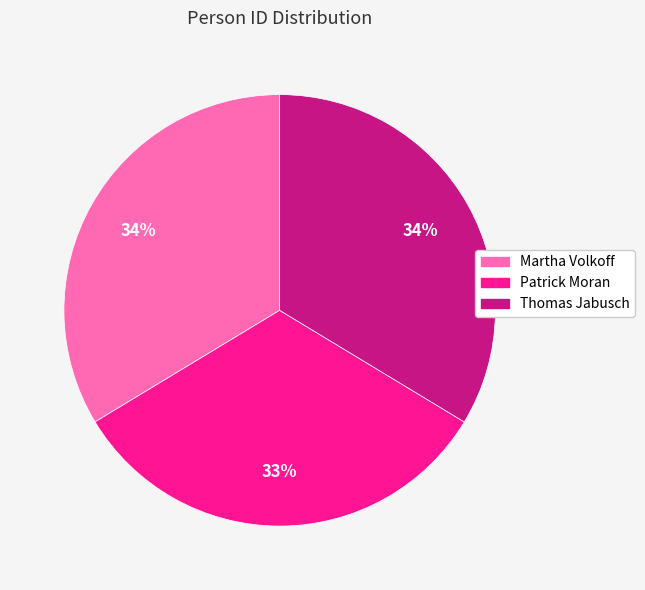

To the nearest percent, what is the difference between the Patrick Moran and Thomas Jabusch slice percentages?

1%